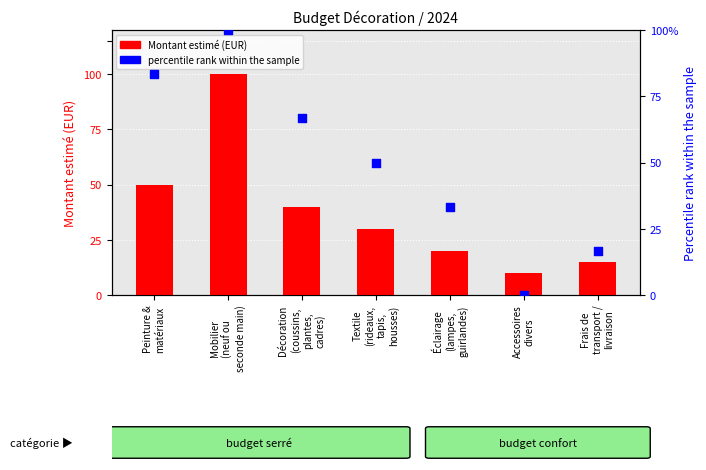

Which series contains the highest Y value?

Montant estimé (EUR)